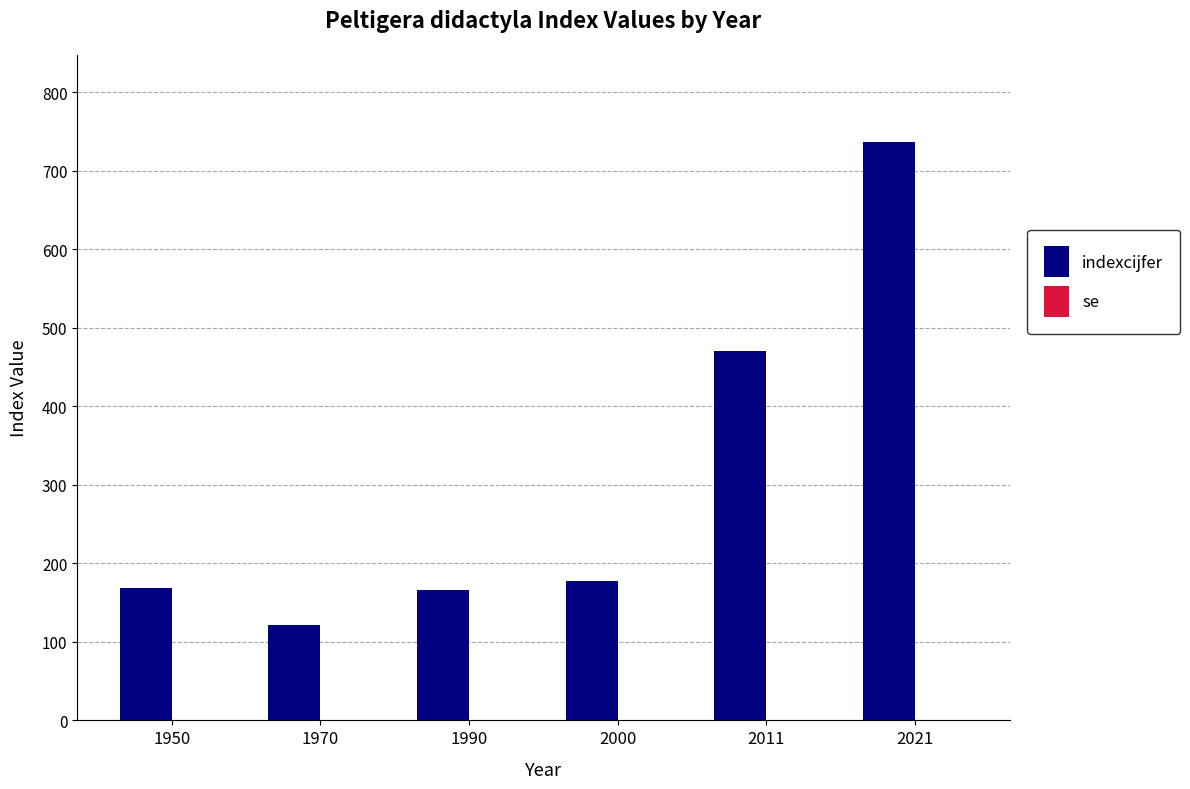

Are the bars horizontal?

No